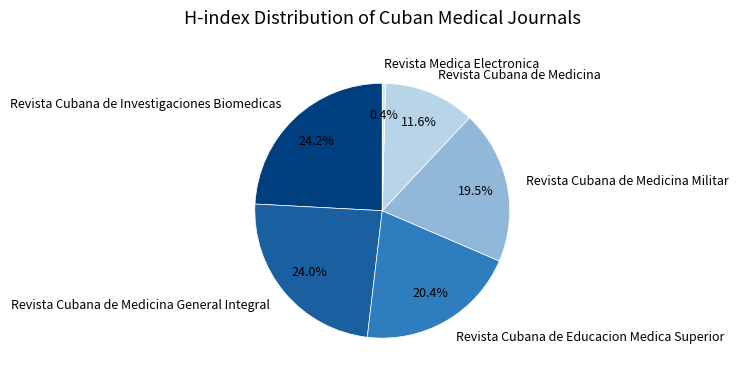

Which category has the smallest portion of the pie?

Revista Medica Electronica